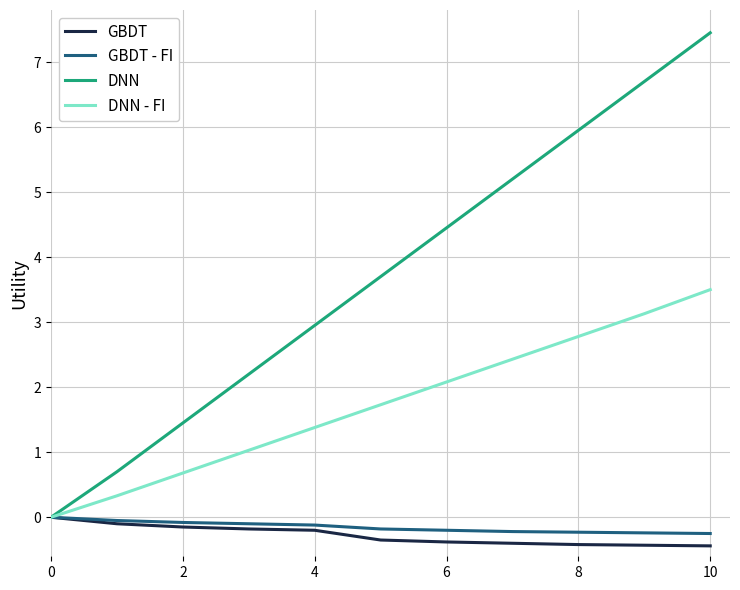

Which series has the largest range (max minus min)?

DNN